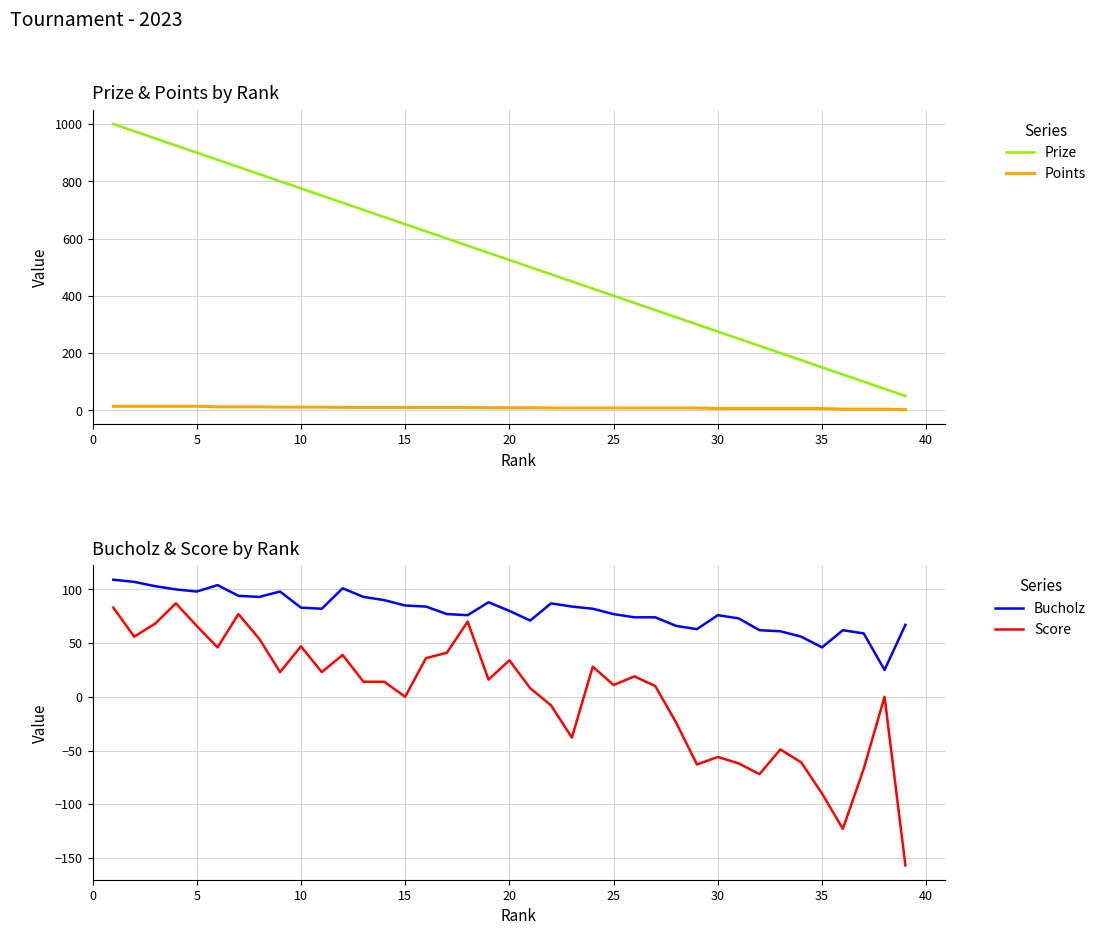

At how many categories does at least one series exceed 263?

30